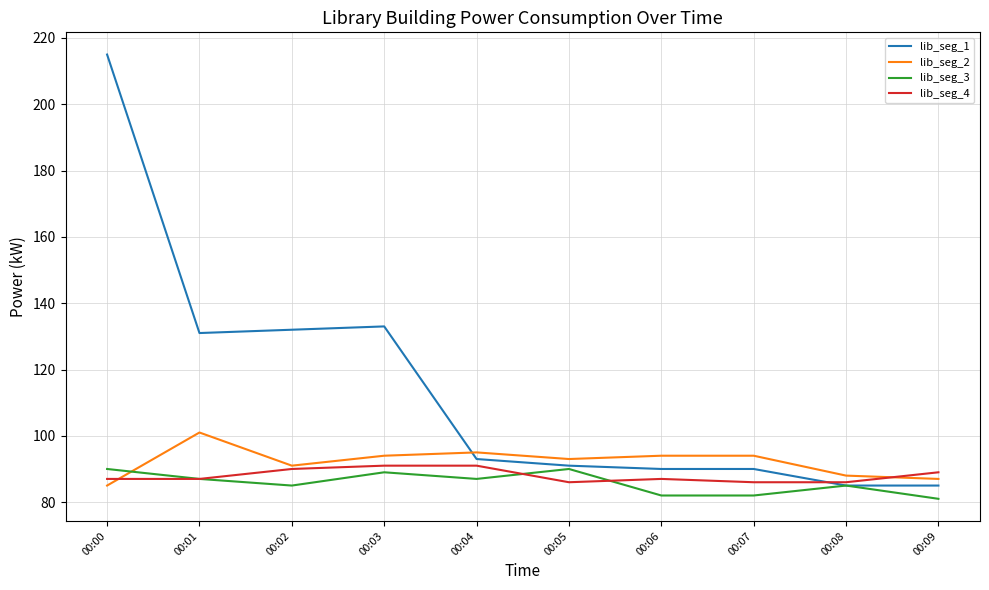

True or false: lib_seg_2 and lib_seg_3 intersect in this chart.

True